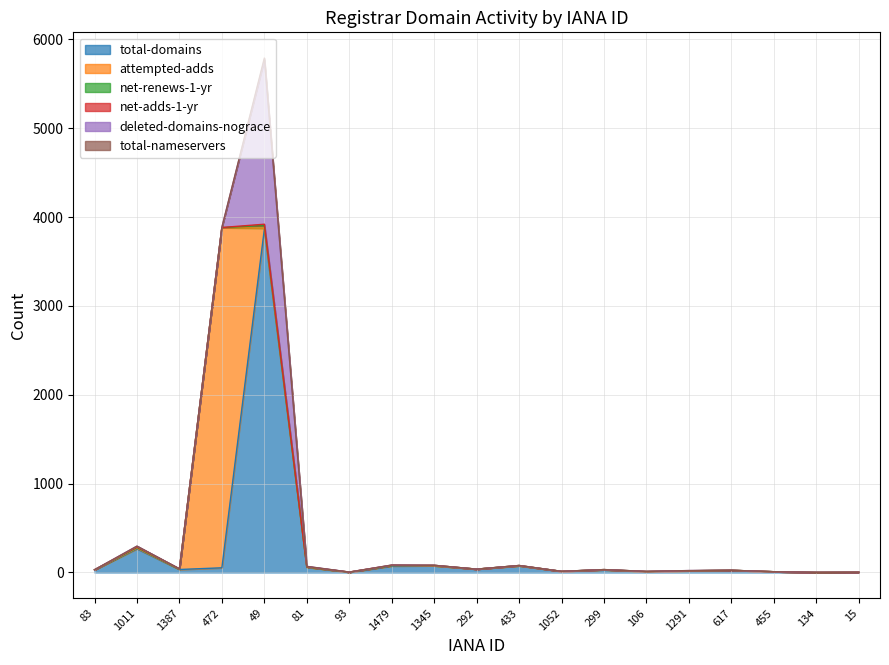

At which label does total-domains first exceed 30?

1011